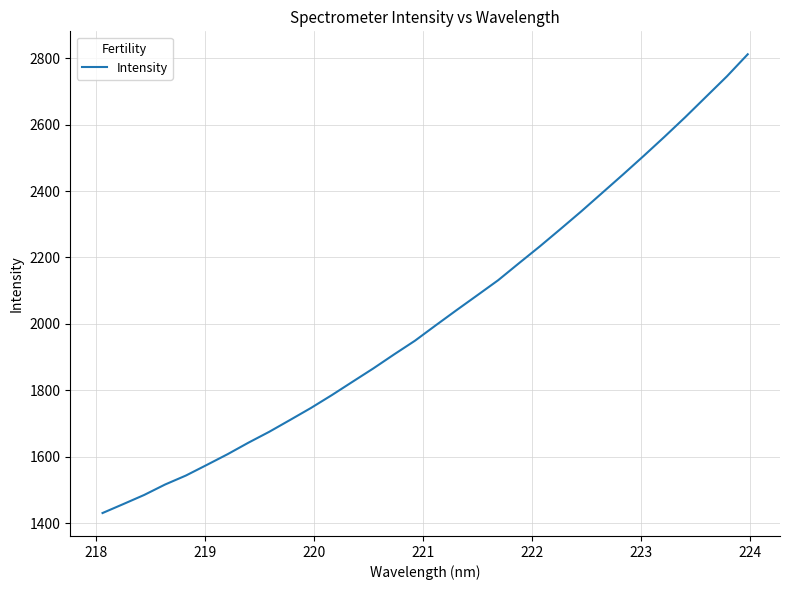

What is the difference between the maximum and minimum values?

1380.8